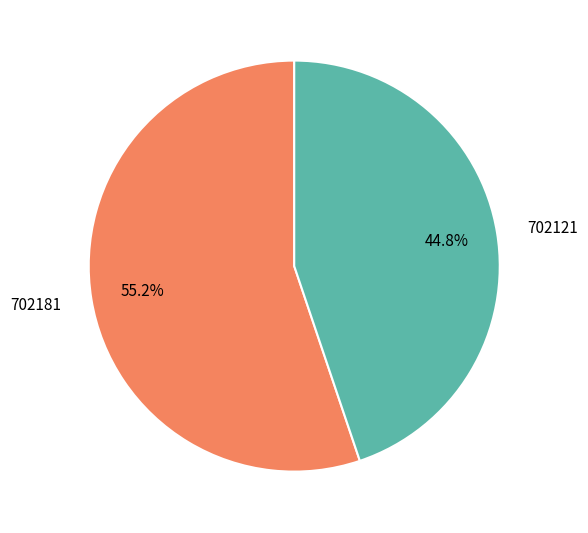

To the nearest percent, what portion does 702121 represent?

45%